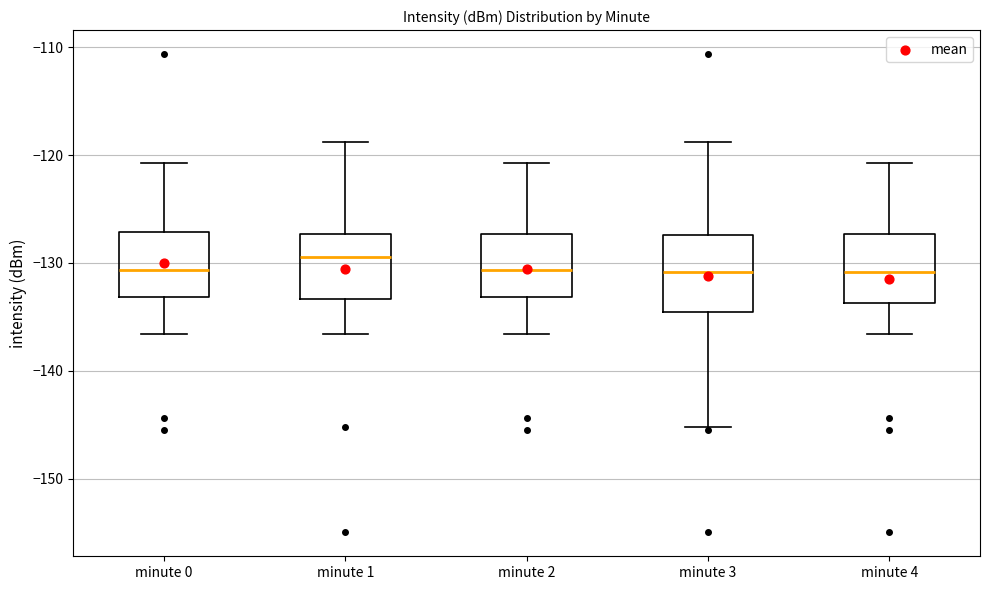

Where does the median line of the box for minute 4 sit on the y-axis? The values are not printed on the chart, so give them approximately, as read against the axis.

-131